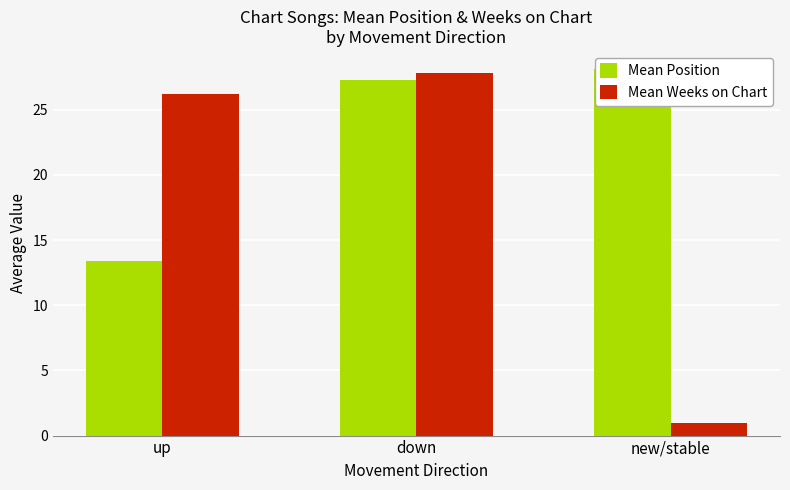

List the labels in order of Mean Position value, largest first.

new/stable, down, up